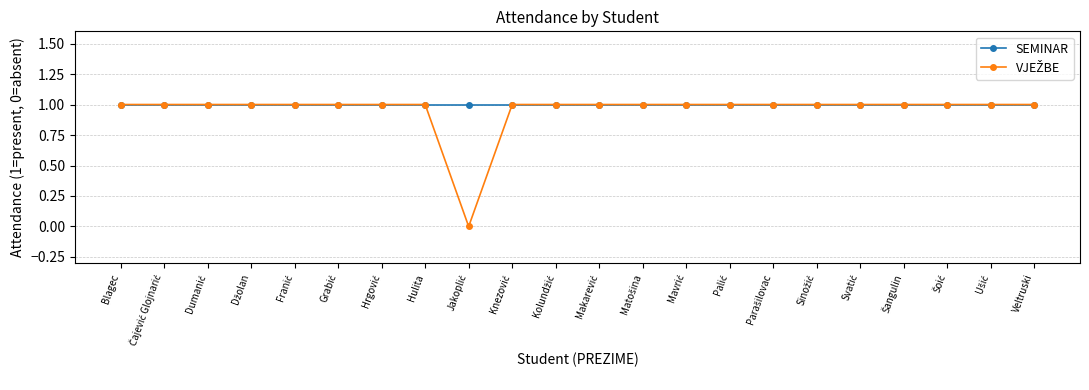

True or false: SEMINAR has a value of 1 at Blagec.

True